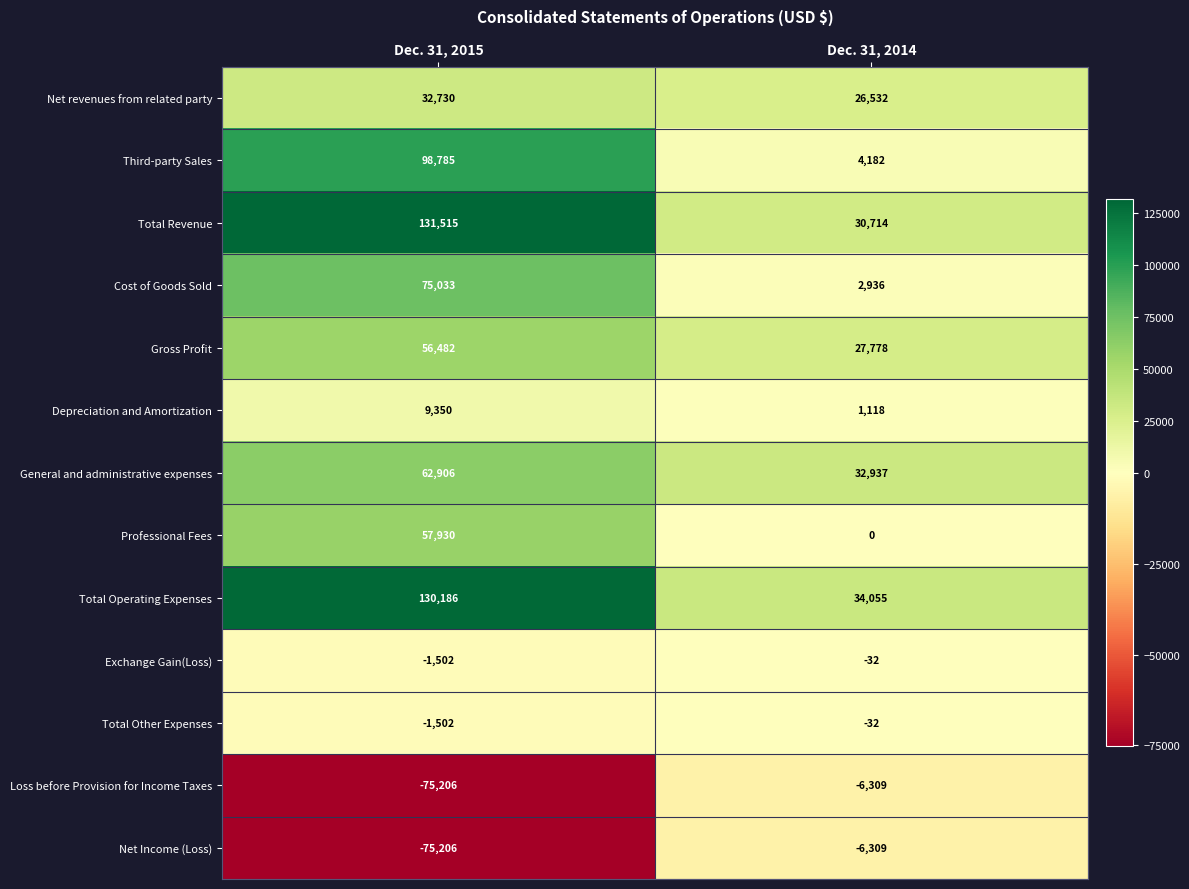

At which label is Total Operating Expenses closest to 82120?

Dec. 31, 2014